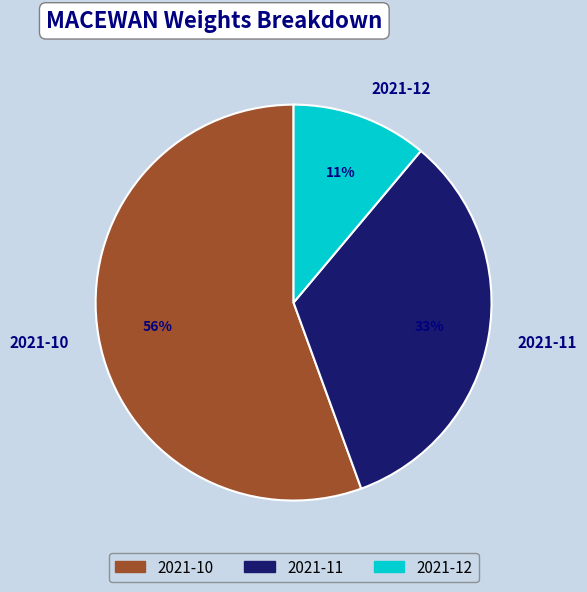

How many segments does this pie chart have?

3